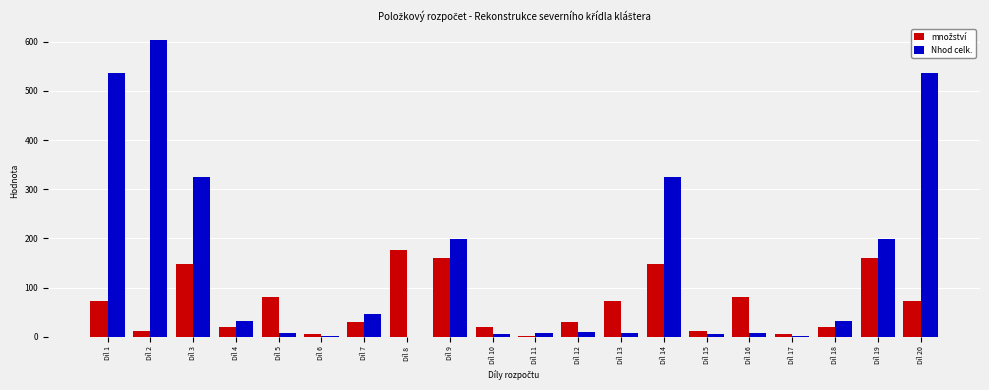

Which series changed the most between Díl 2 and Díl 17?

Nhod celk.